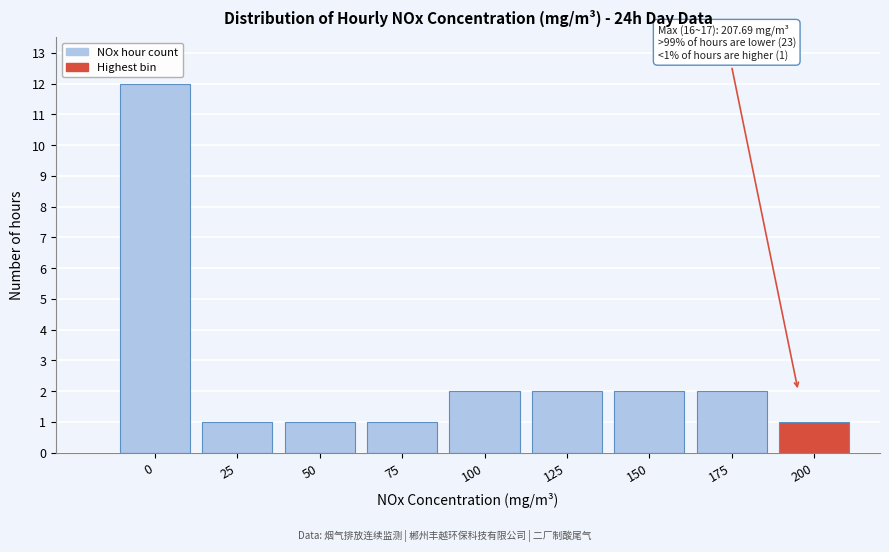

Reading left to right, transcribe all the data shown in this chart.

0=12	25=1	50=1	75=1	100=2	125=2	150=2	175=2	200=1